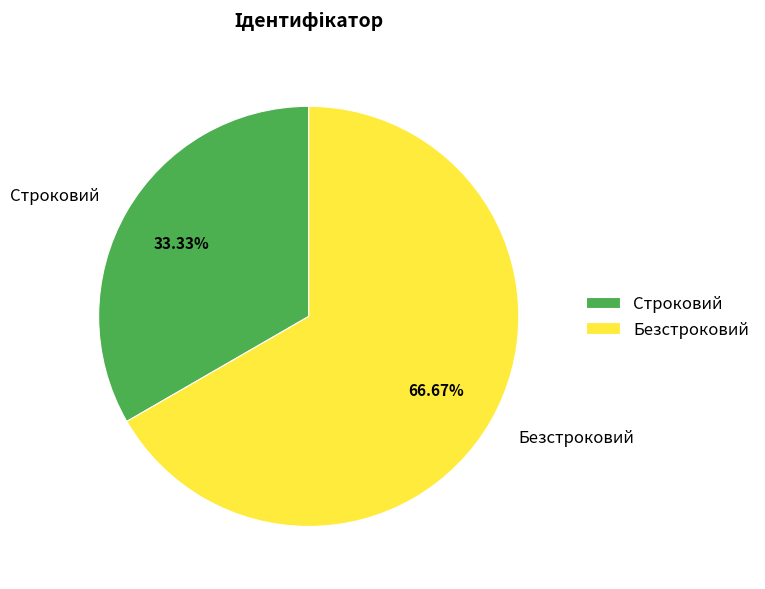

Which category has the smallest portion of the pie?

Строковий